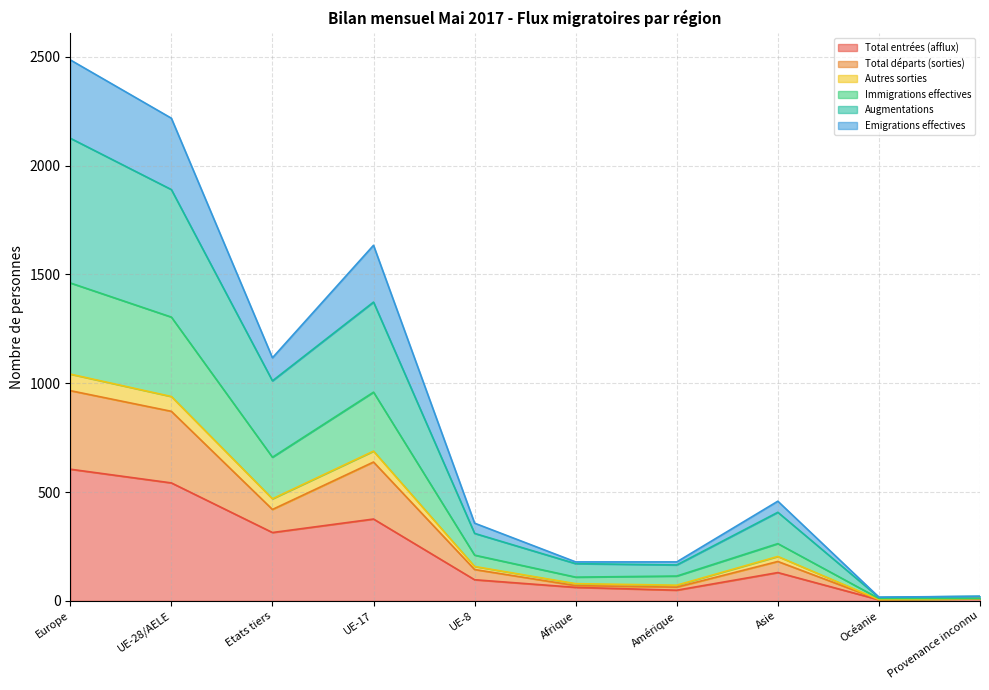

What are all the series names shown in the legend?

Total entrées (afflux), Total départs (sorties), Autres sorties, Immigrations effectives, Augmentations, Emigrations effectives